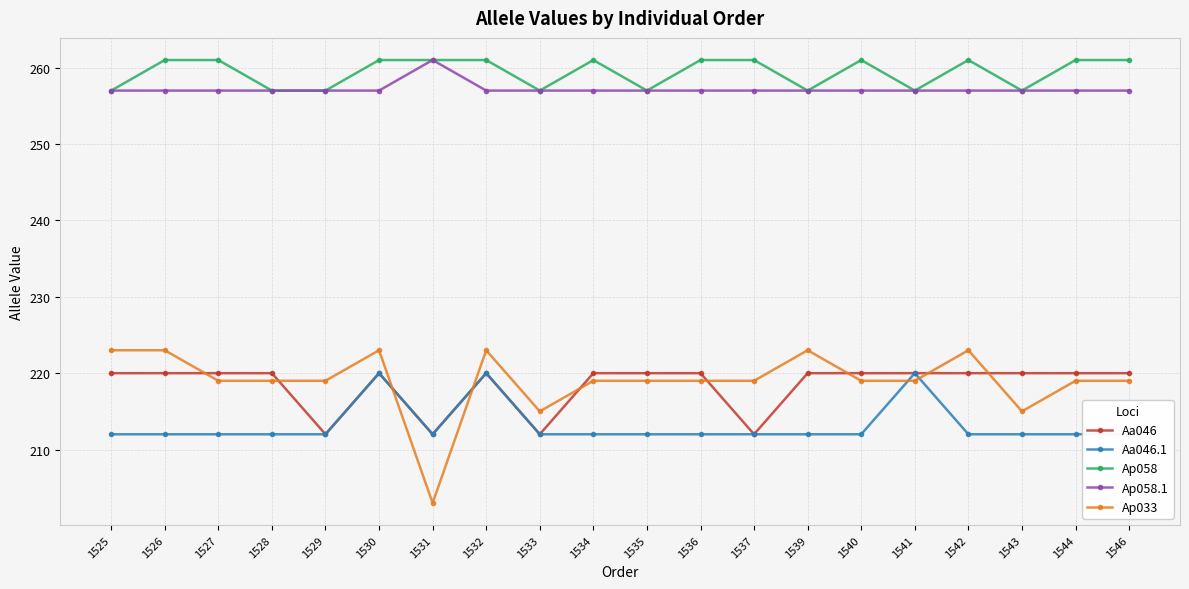

Count the Ap033 values in the range 219 to 223.

17